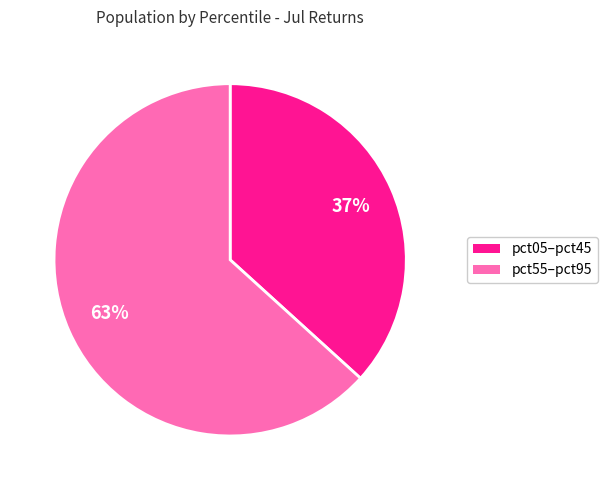

To the nearest percent, what is the average slice percentage?

50%